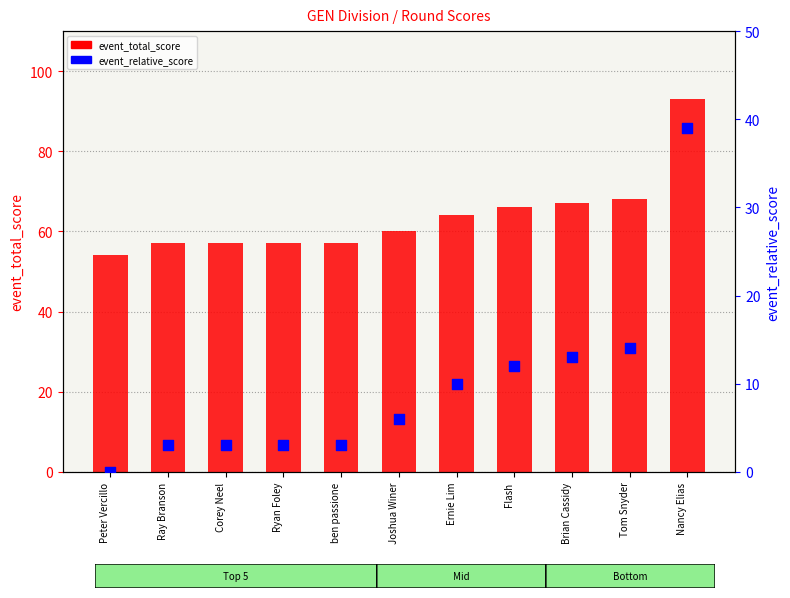

At how many categories does at least one series exceed 84?

1